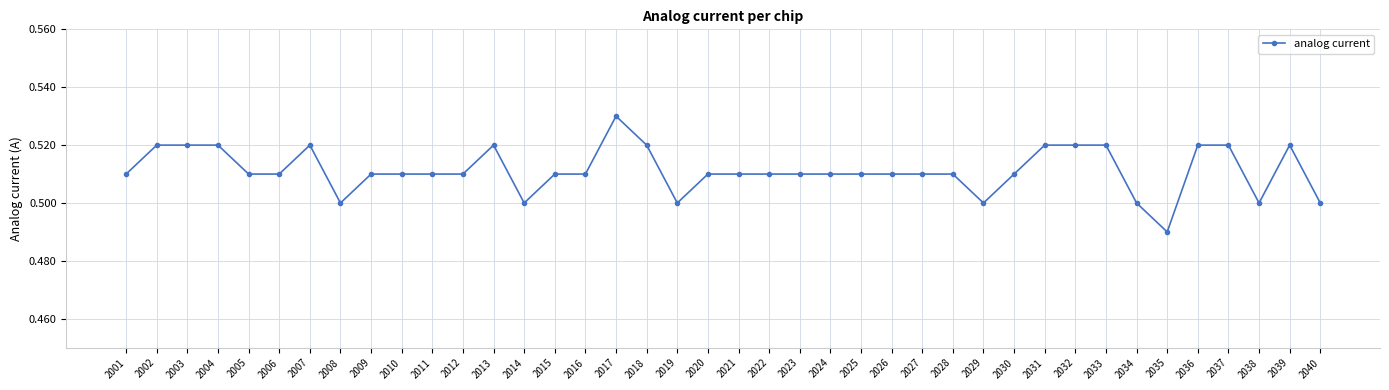

What is the sum of the values at 2011 and 2025?

1.0